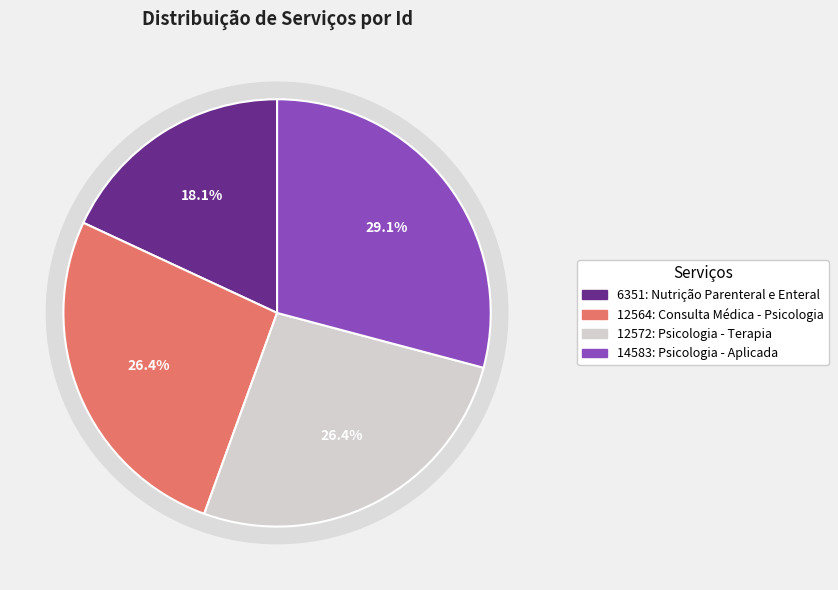

True or false: 6351: Nutrição Parenteral e Enteral accounts for 24% of the total.

False